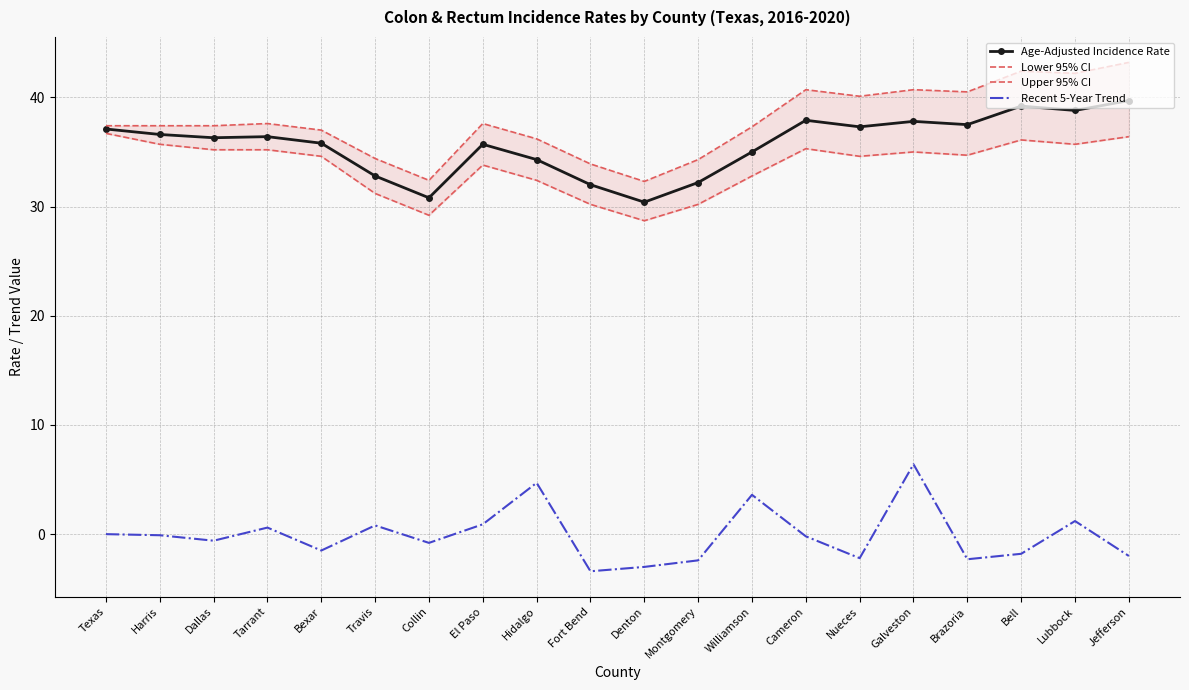

What is the label of the 8th point from the left?

El Paso